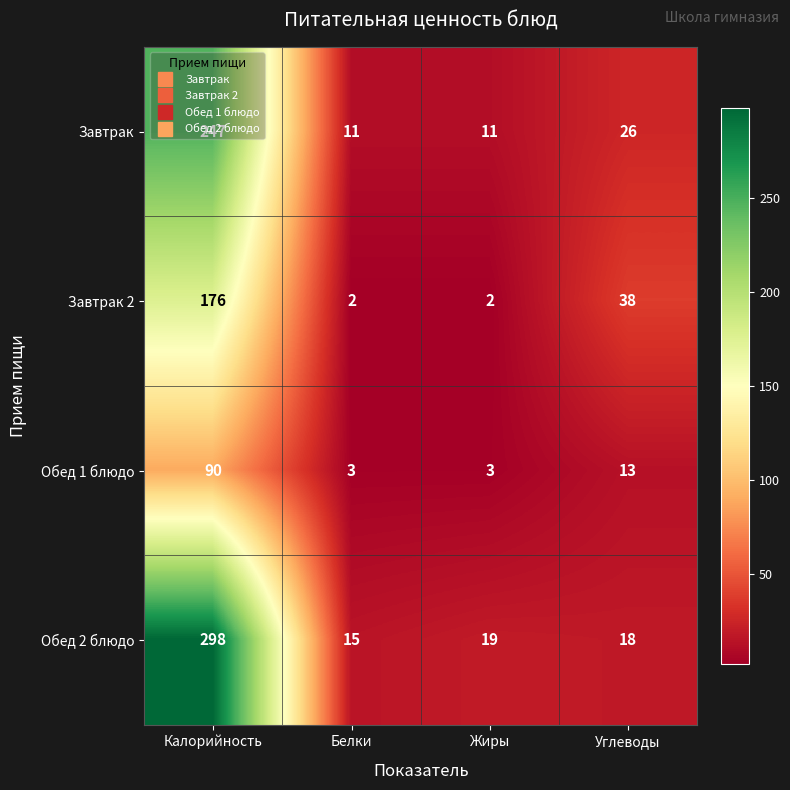

Rank the series at Углеводы from highest to lowest value.

Завтрак 2, Завтрак, Обед 2 блюдо, Обед 1 блюдо